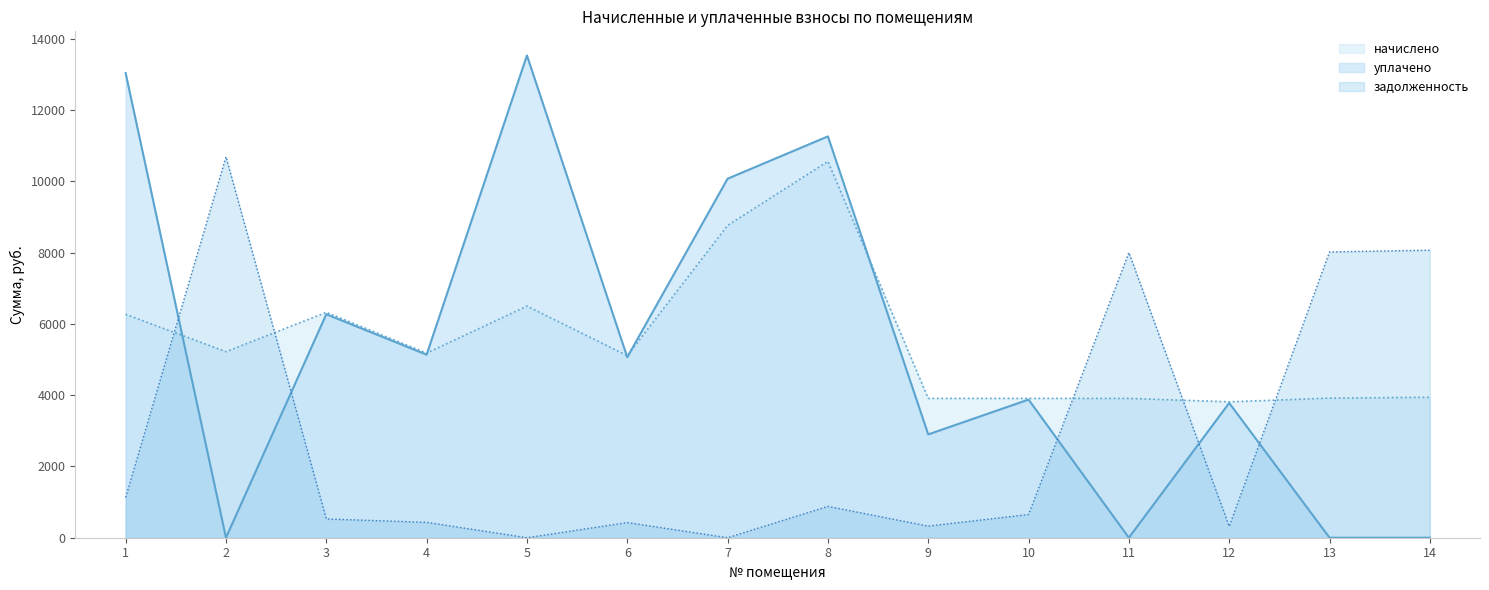

Rank the series by their maximum value, from lowest to highest.

начислено, задолженность, уплачено